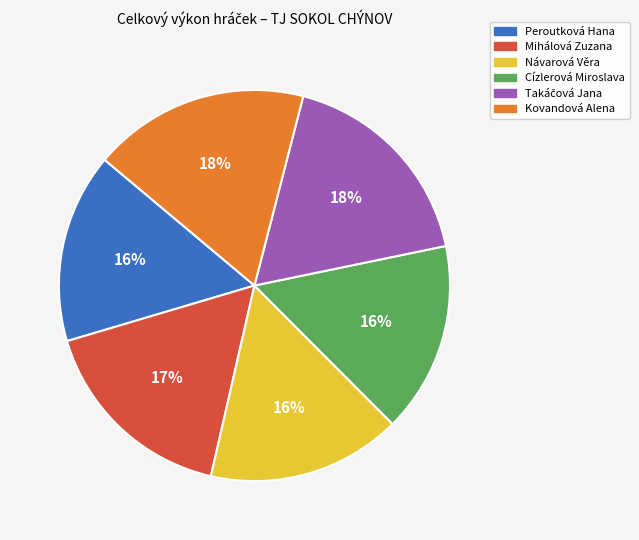

Approximately how many times larger is the value at Návarová Věra compared to Peroutková Hana?

1.0